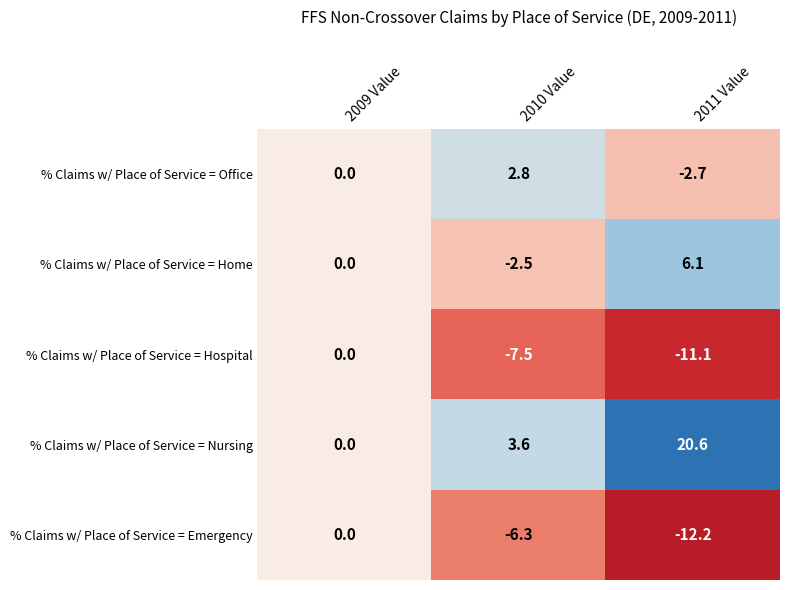

Reading right to left, transcribe all the data shown in this chart.

% Claims w/ Place of Service = Office: -2.7	2.8	0.0
% Claims w/ Place of Service = Home: 6.1	-2.5	0.0
% Claims w/ Place of Service = Hospital: -11.1	-7.5	0.0
% Claims w/ Place of Service = Nursing: 20.6	3.6	0.0
% Claims w/ Place of Service = Emergency: -12.2	-6.3	0.0